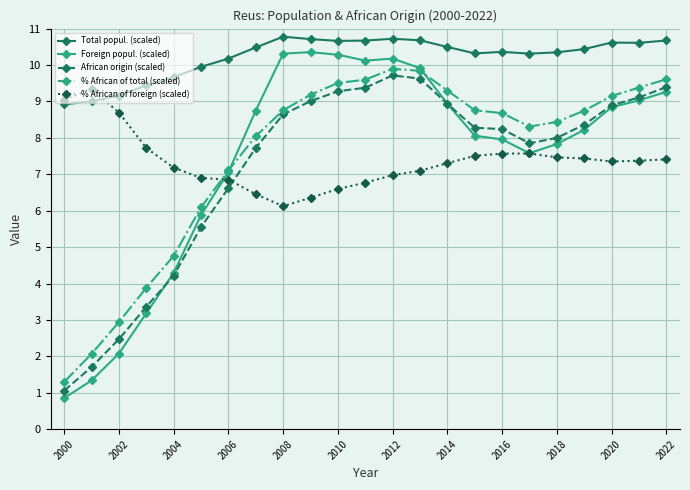

What is the minimum value for Total popul. (scaled)?

8.9